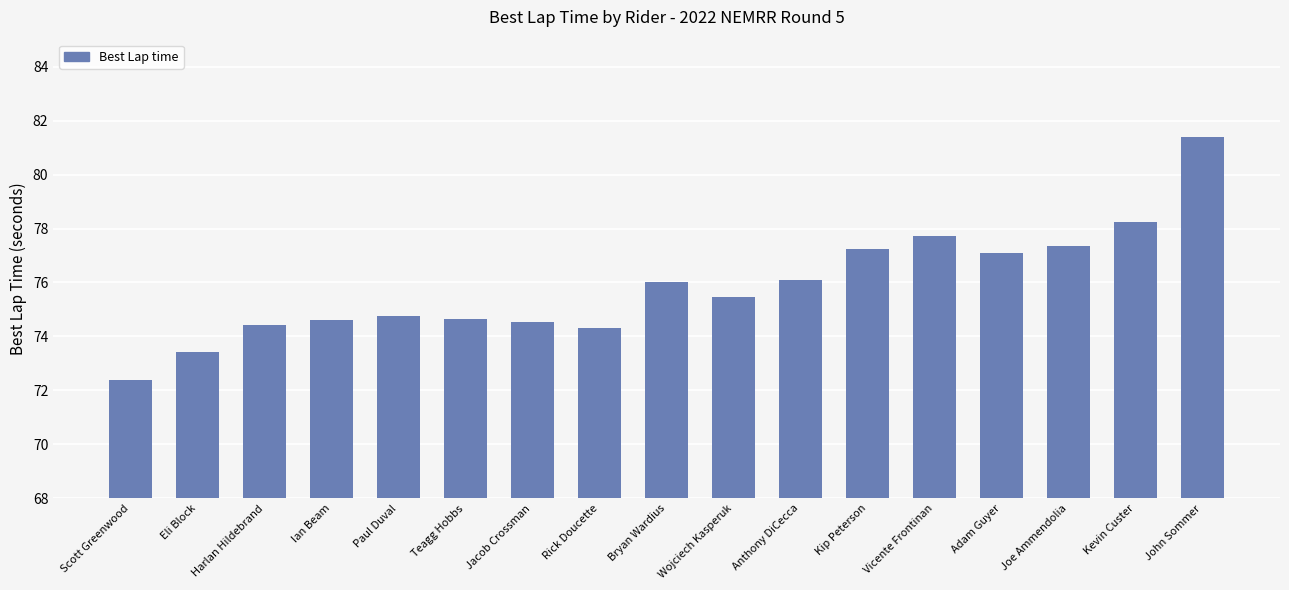

Read the value at Jacob Crossman.

74.5